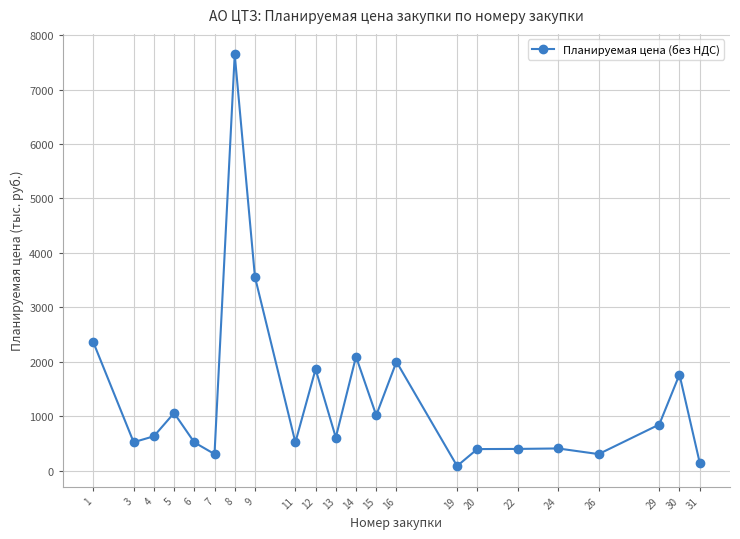

What is the change in value from 14 to 26?

-1790.6